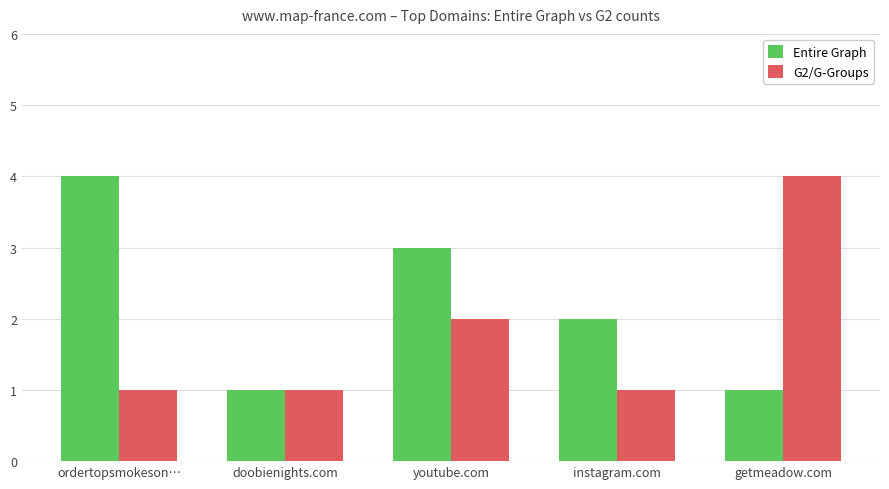

At which label does Entire Graph first exceed 2?

ordertopsmokeson…